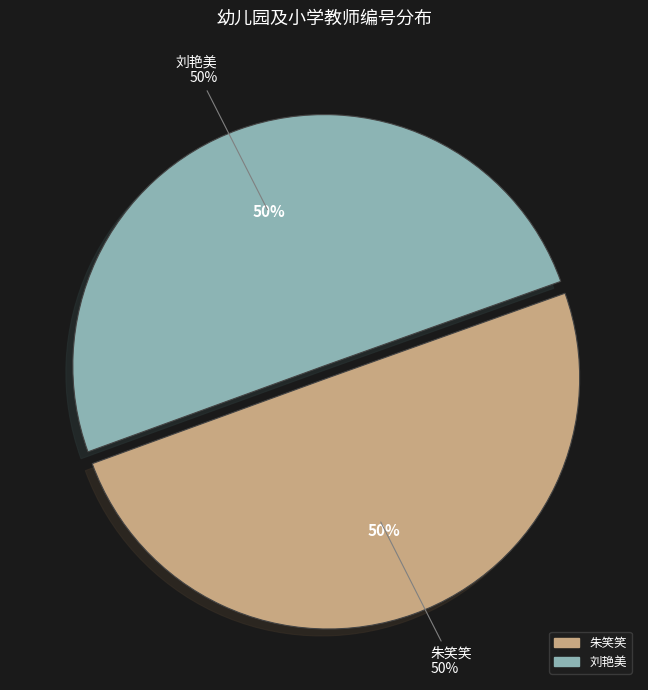

The 刘艳美 slice represents 45% of the pie. True or false?

False